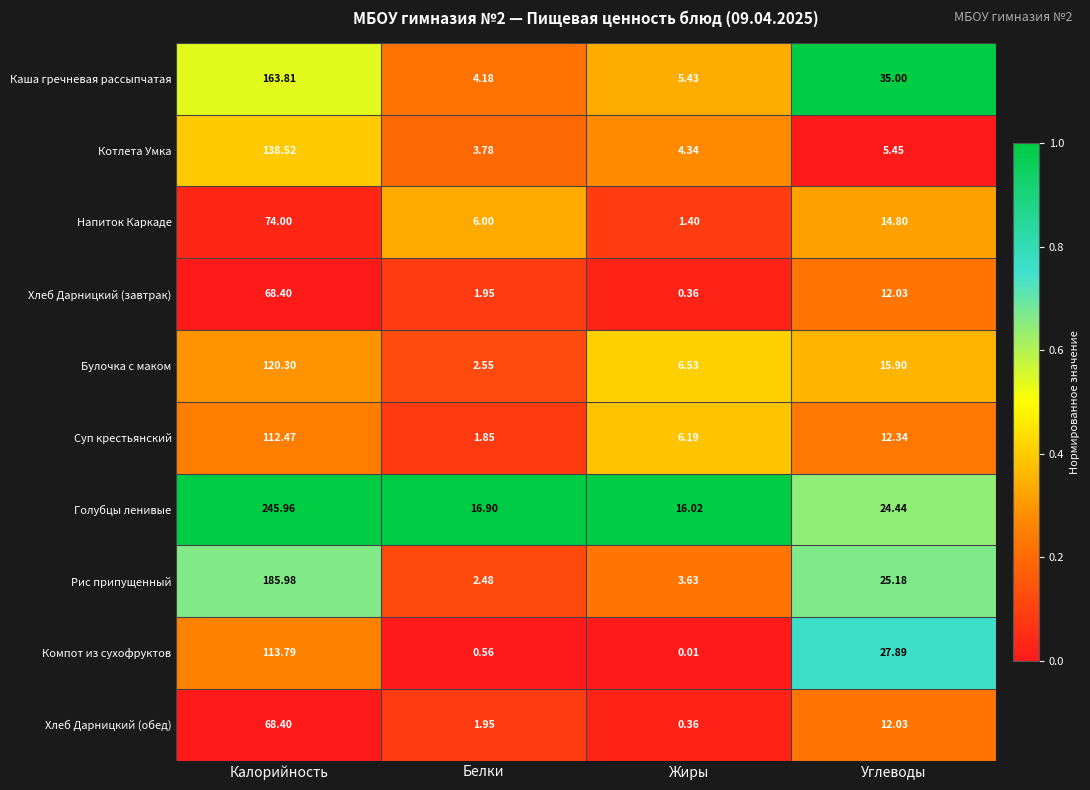

List the labels in order of Булочка с маком value, smallest first.

Белки, Жиры, Углеводы, Калорийность